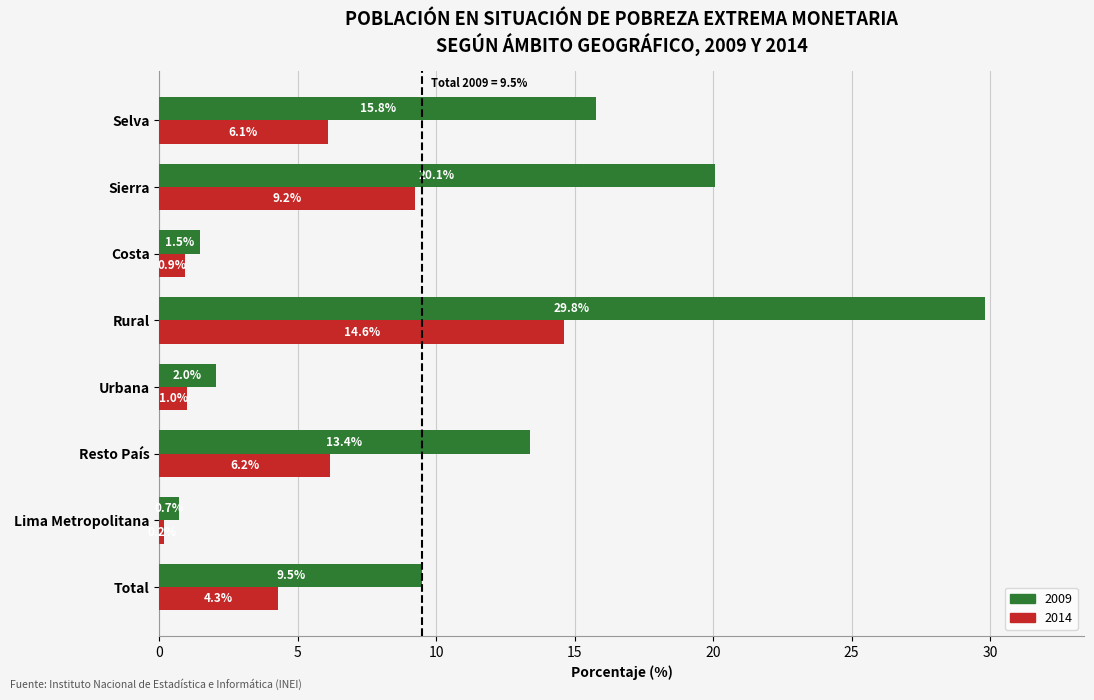

What is the sum of all 2014 values?

42.5